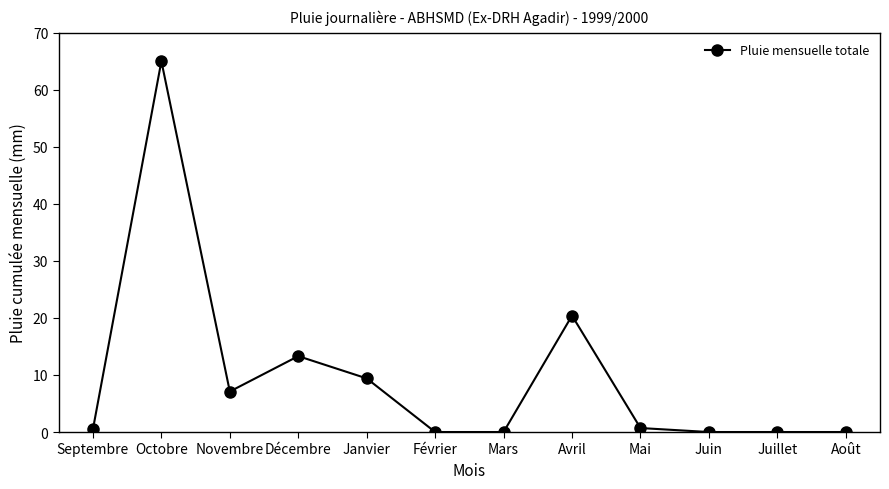

Between Mai and Janvier, which is larger?

Janvier